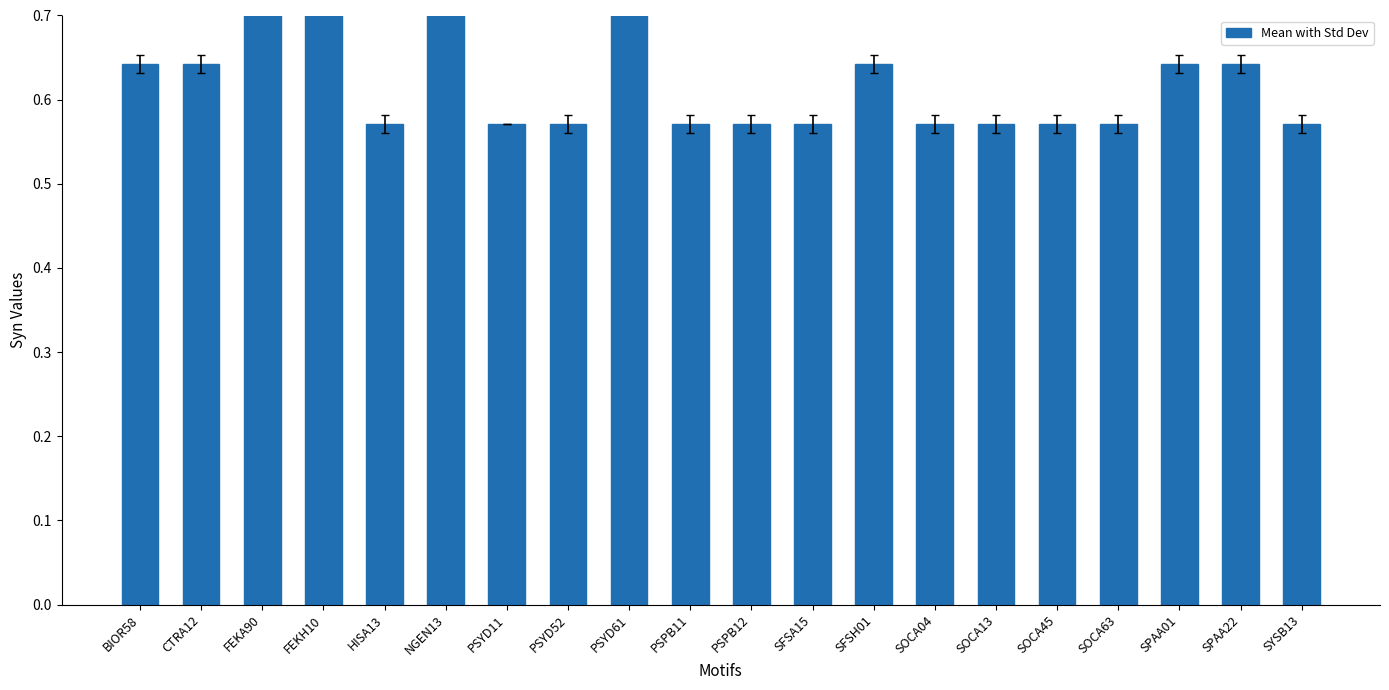

List the labels in order of value, largest first.

FEKA90, FEKH10, NGEN13, PSYD61, BIOR58, CTRA12, SFSH01, SPAA01, SPAA22, HISA13, PSYD11, PSYD52, PSPB11, PSPB12, SFSA15, SOCA04, SOCA13, SOCA45, SOCA63, SYSB13